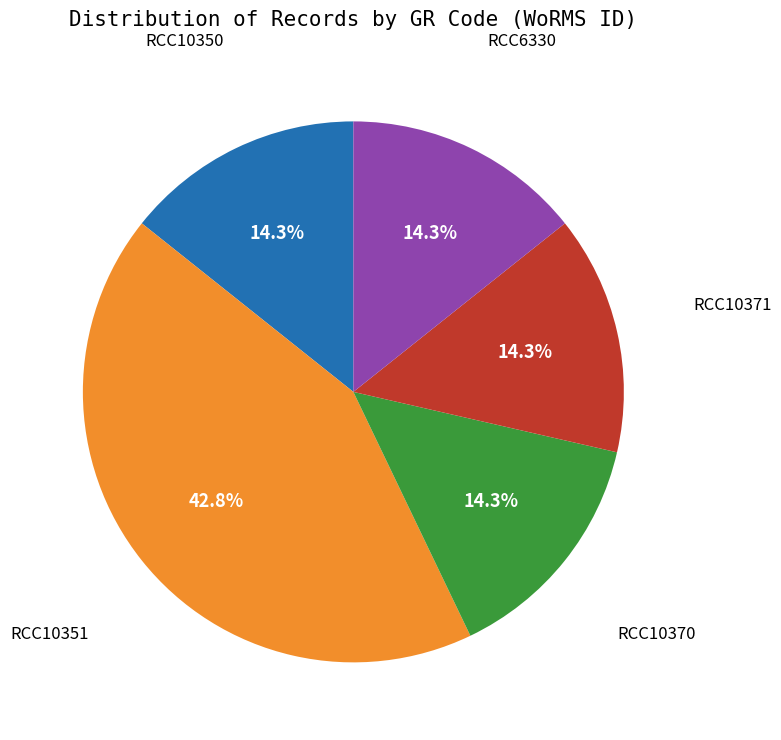

How many slices are in this pie chart?

5